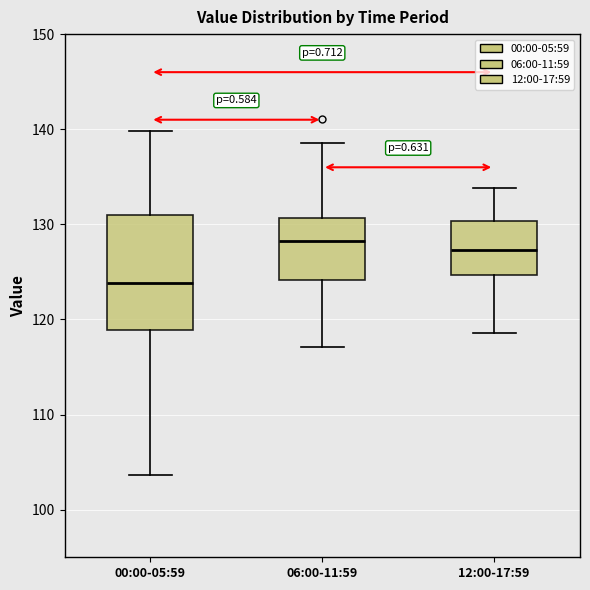

Reading left to right, read every box against the y-axis: the position of its median line, the range the box covers, and the ends of its whiskers. The values are not printed on the chart, so give them approximately, as read against the axis.

00:00-05:59: median 124, box 119 to 131, whiskers 104 to 140
06:00-11:59: median 128, box 124 to 131, whiskers 117 to 139
12:00-17:59: median 127, box 125 to 130, whiskers 119 to 134